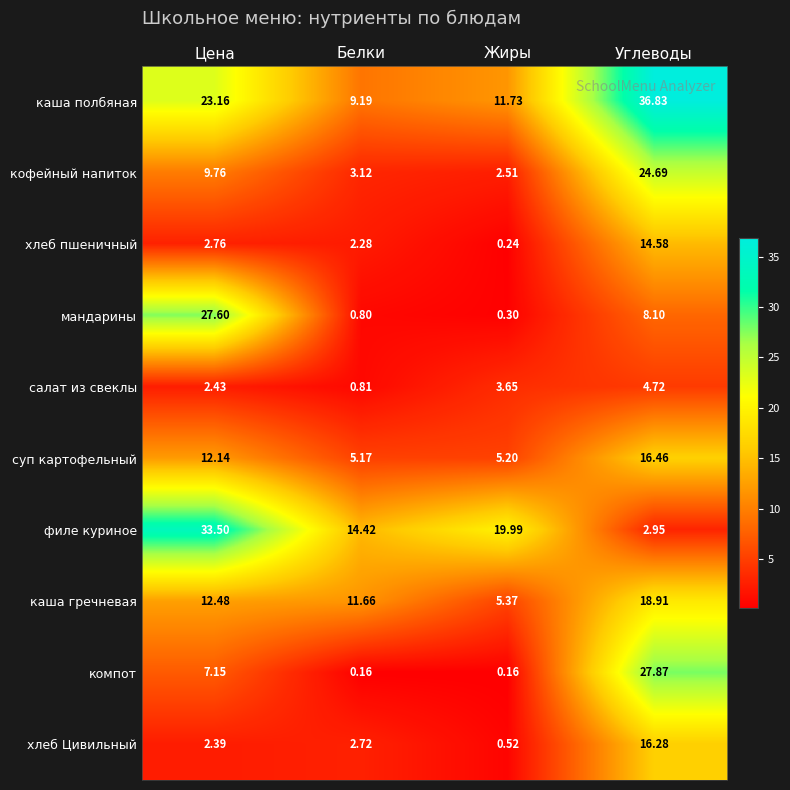

Where is суп картофельный nearest to the value 10?

Цена